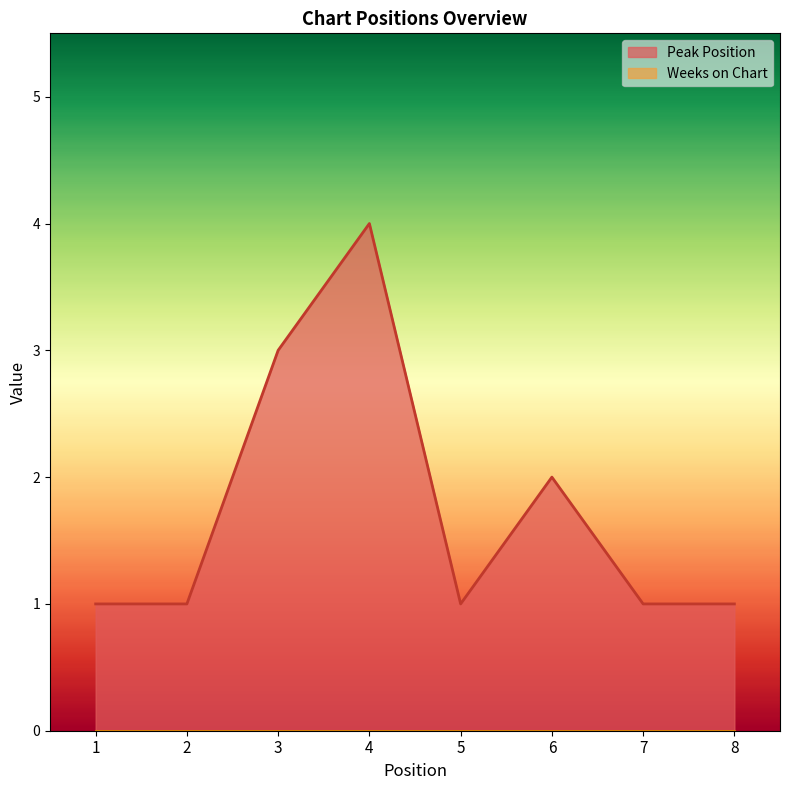

Where is the first local minimum?

5